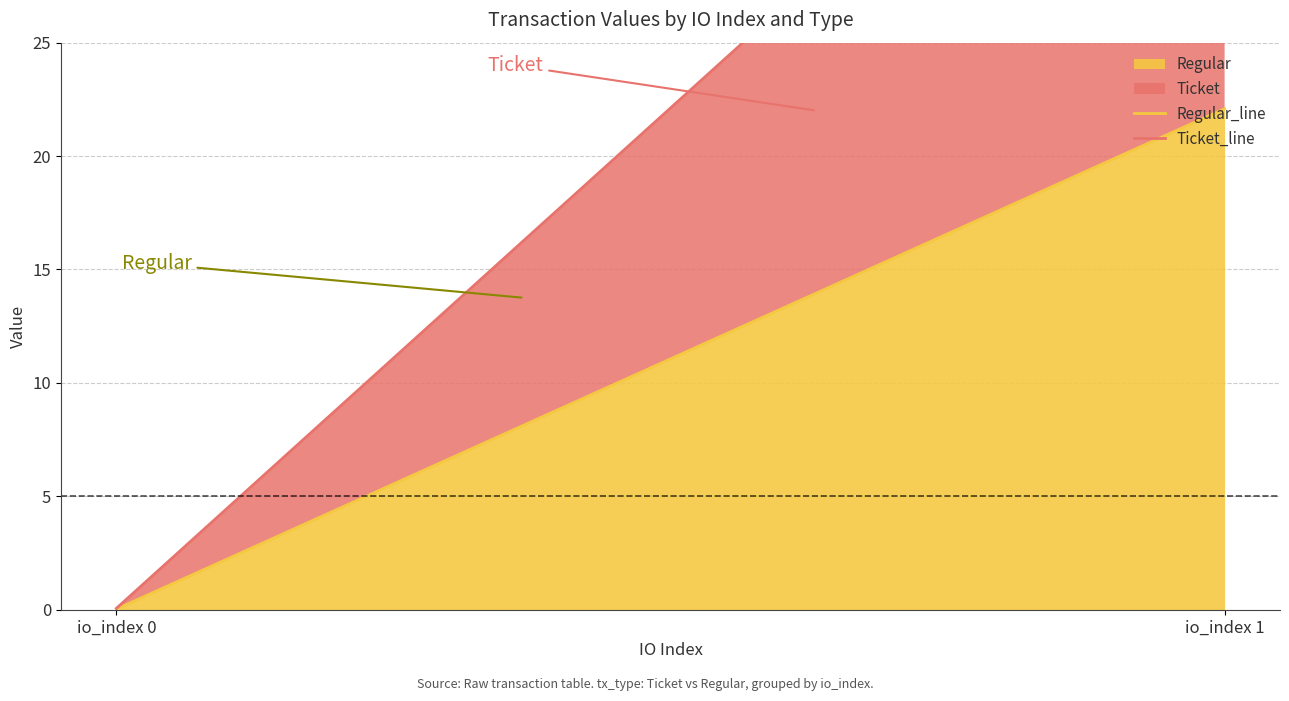

What is the sum of the Ticket_line values at io_index 1 and io_index 0?

44.2